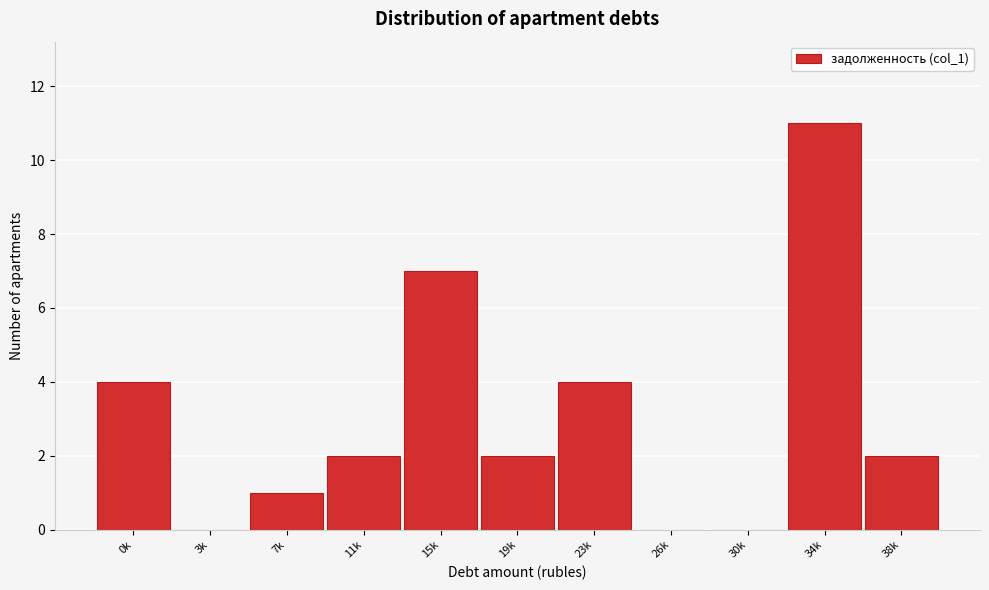

Reading left to right, list all the values displayed in this chart.

0k=4	3k=0	7k=1	11k=2	15k=7	19k=2	23k=4	26k=0	30k=0	34k=11	38k=2